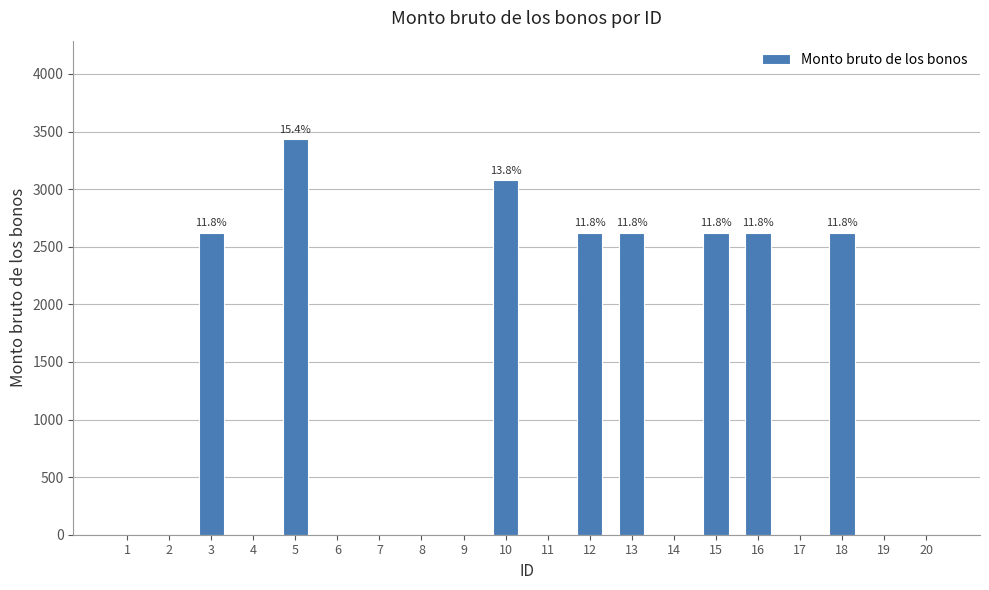

Is it true that the value at 10 is 3076?

True